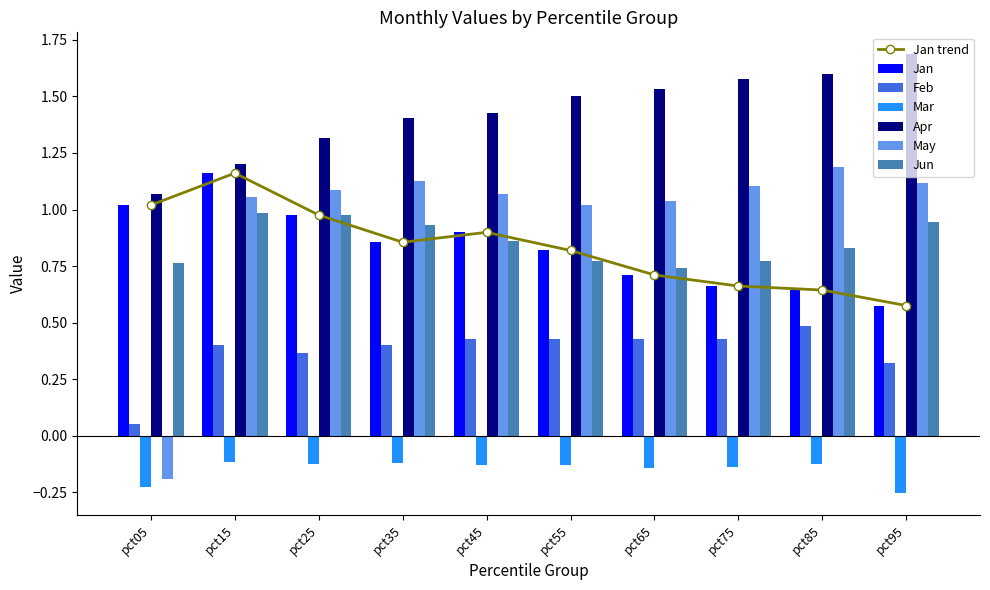

Reading left to right, list all the values displayed in this chart.

Jan: pct05=1.0	pct15=1.2	pct25=1.0	pct35=0.9	pct45=0.9	pct55=0.8	pct65=0.7	pct75=0.7	pct85=0.6	pct95=0.6
Feb: pct05=0.1	pct15=0.4	pct25=0.4	pct35=0.4	pct45=0.4	pct55=0.4	pct65=0.4	pct75=0.4	pct85=0.5	pct95=0.3
Mar: pct05=-0.2	pct15=-0.1	pct25=-0.1	pct35=-0.1	pct45=-0.1	pct55=-0.1	pct65=-0.1	pct75=-0.1	pct85=-0.1	pct95=-0.3
Apr: pct05=1.1	pct15=1.2	pct25=1.3	pct35=1.4	pct45=1.4	pct55=1.5	pct65=1.5	pct75=1.6	pct85=1.6	pct95=1.7
May: pct05=-0.2	pct15=1.1	pct25=1.1	pct35=1.1	pct45=1.1	pct55=1.0	pct65=1.0	pct75=1.1	pct85=1.2	pct95=1.1
Jun: pct05=0.8	pct15=1.0	pct25=1.0	pct35=0.9	pct45=0.9	pct55=0.8	pct65=0.7	pct75=0.8	pct85=0.8	pct95=0.9